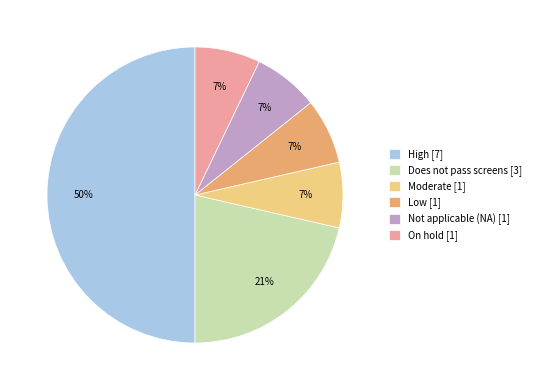

Is the sum of Low [1] and High [7] greater than half?

Yes